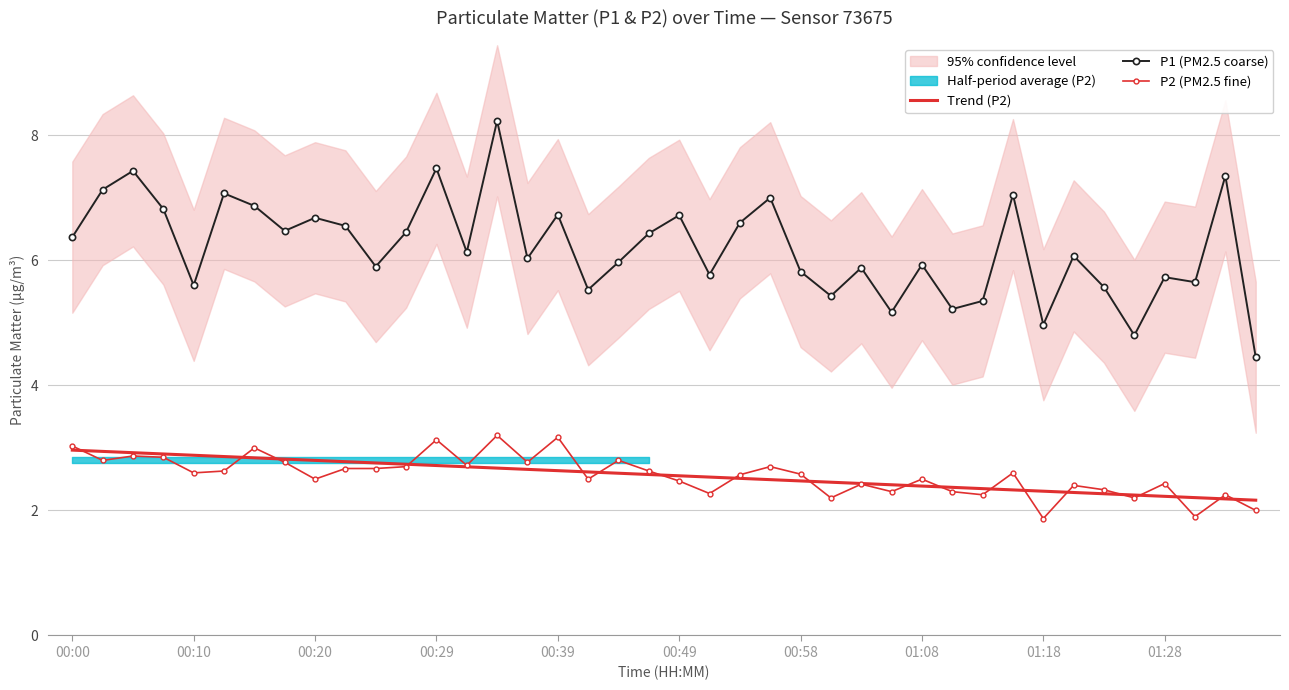

What is the lowest value of the P1 (PM2.5 coarse) series?

4.5